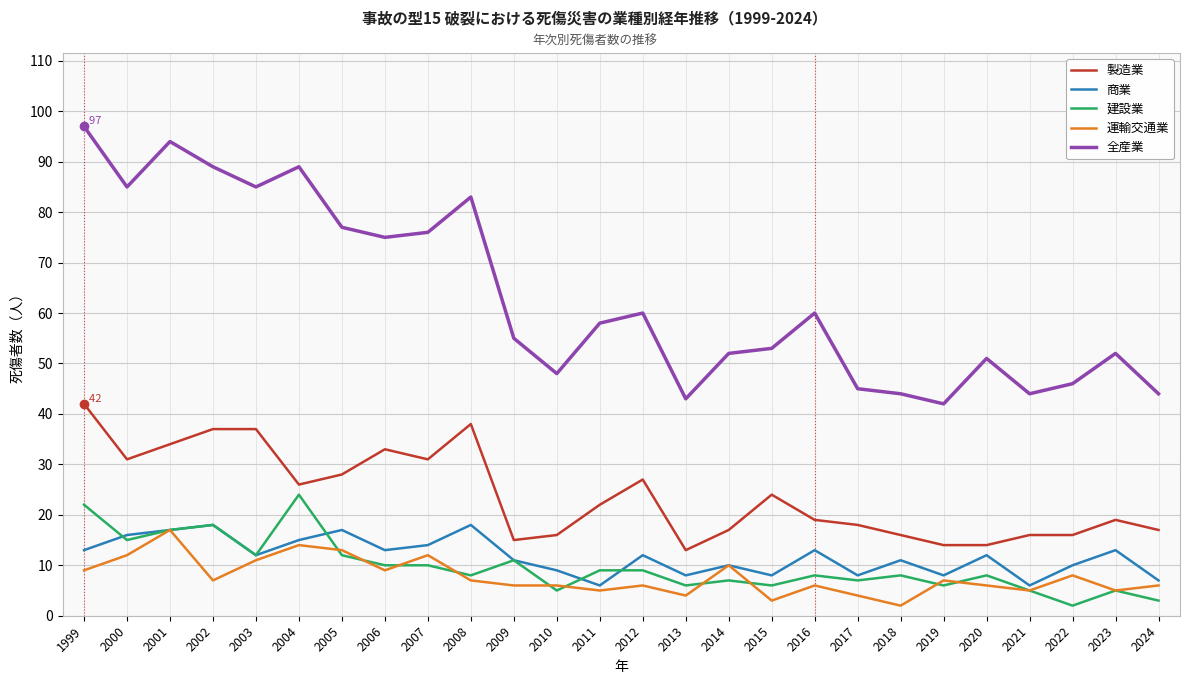

What is the greatest value displayed?

97